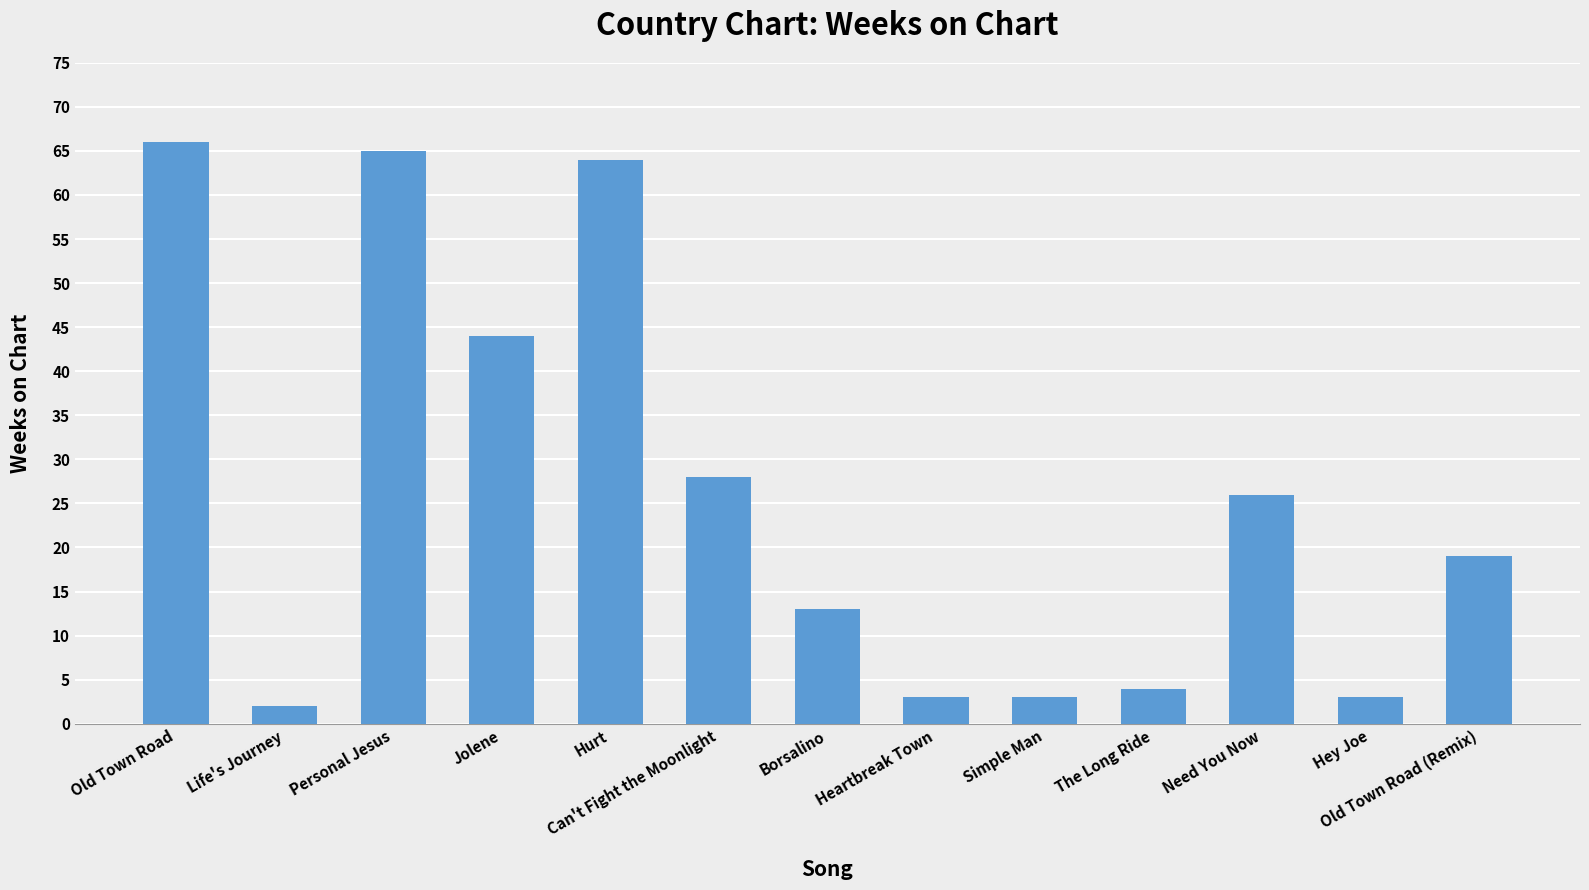

What position from the left is Need You Now?

11